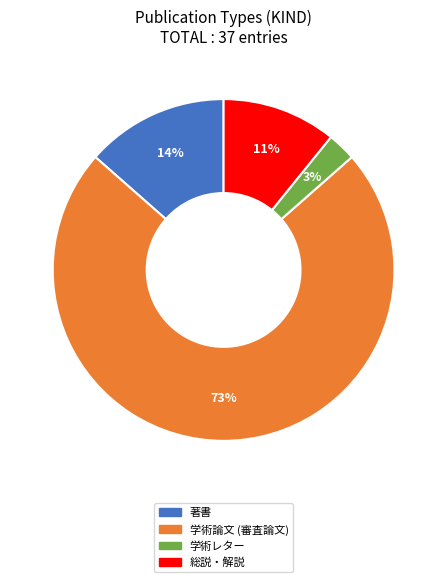

Rank the categories by value from highest to lowest.

学術論文 (審査論文), 著書, 総説・解説, 学術レター